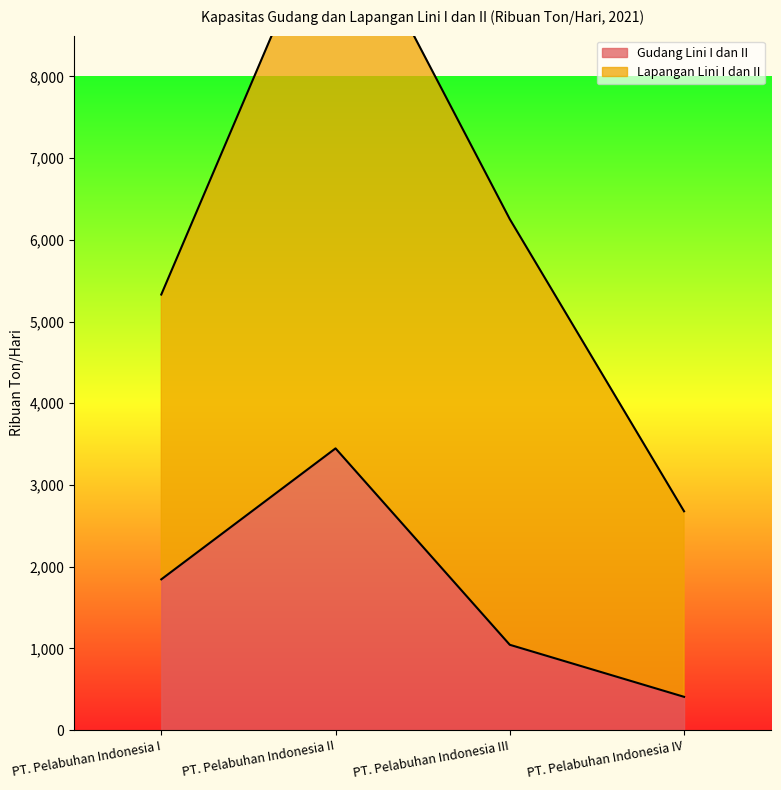

How many points are higher than both their immediate neighbors (excluding endpoints)?

1